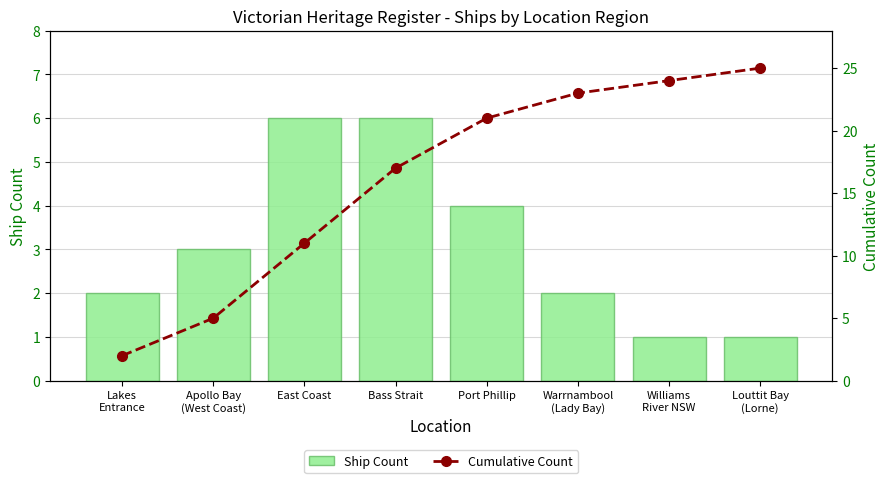

Rank the series at Port Phillip from highest to lowest value.

Cumulative Count, Ship Count